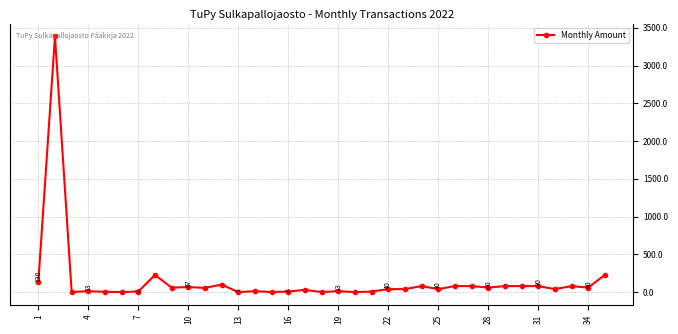

What is the difference between the maximum and minimum values?

3388.5